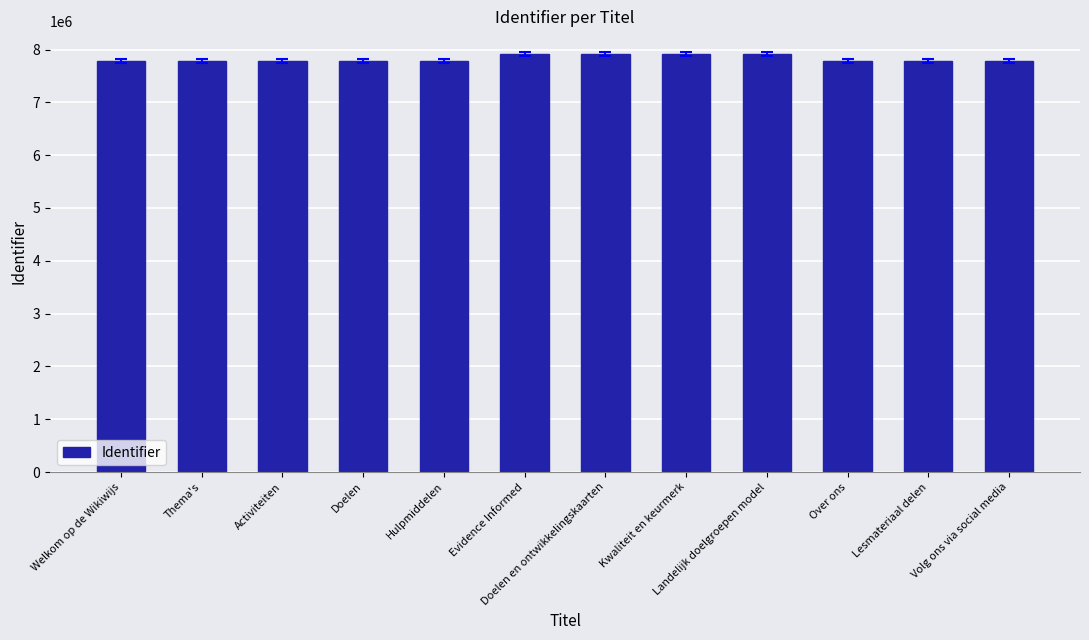

What position from the left is Landelijk doelgroepen model?

9